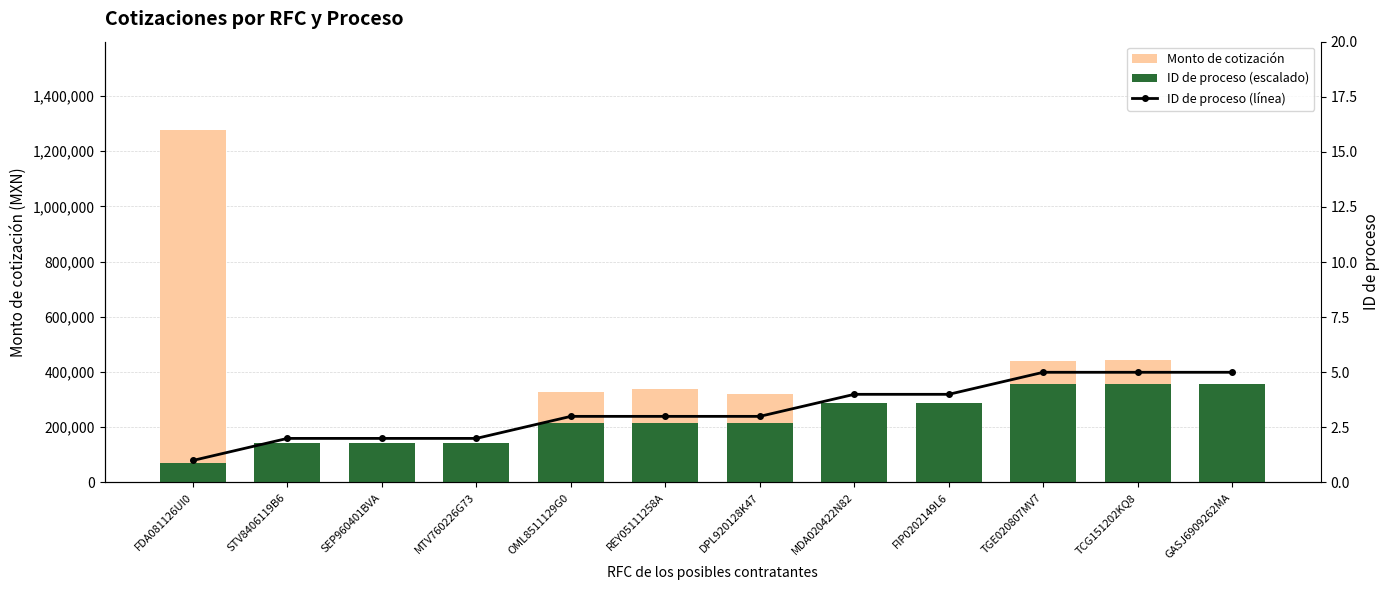

What are all the series names shown in the legend?

Monto de cotización, ID de proceso (escalado), ID de proceso (línea)